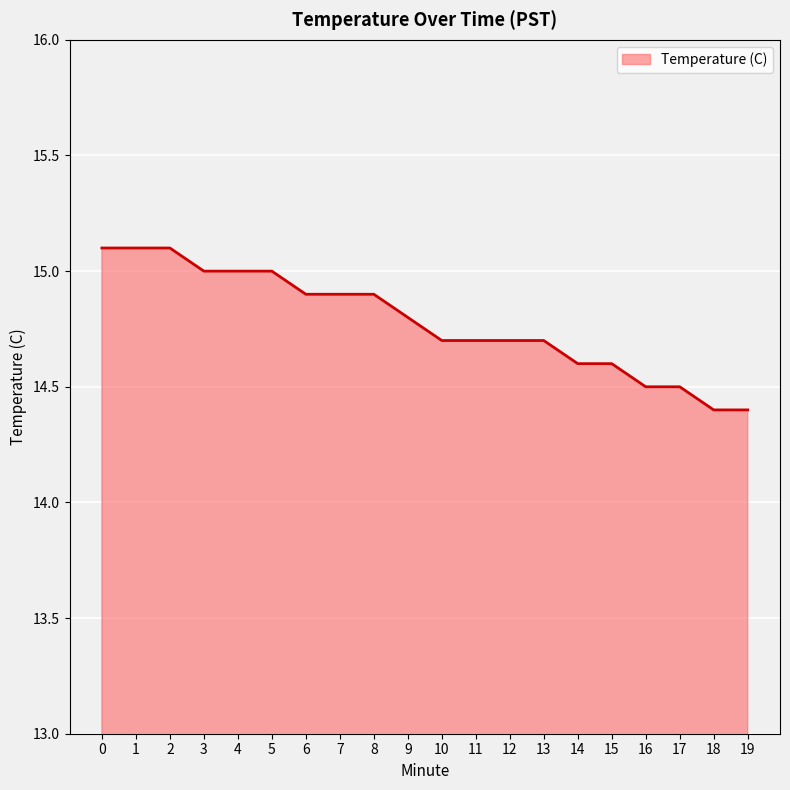

Is it true that the value at 17 is 14.5?

True